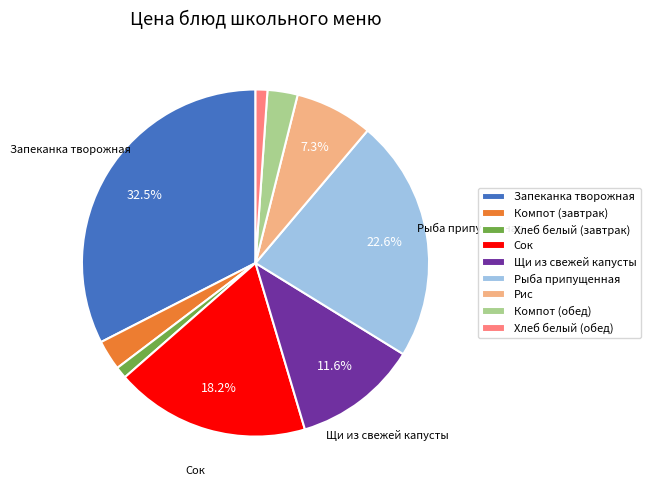

To the nearest percent, what percentage of the pie is Хлеб белый (завтрак)?

1%